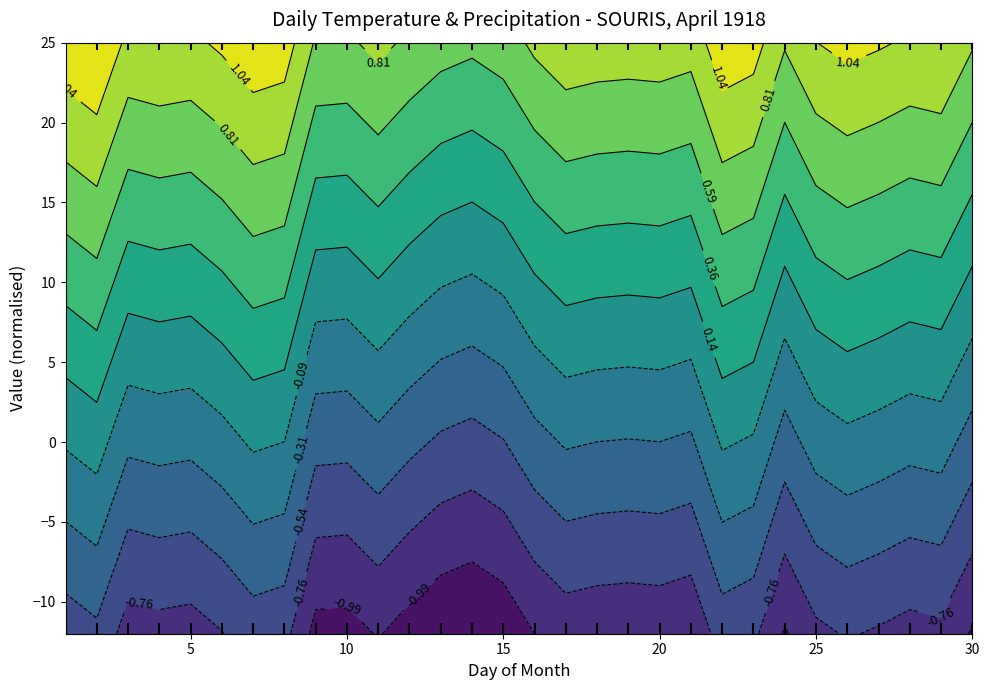

What is the sum of the Max Temp (C) values at 15 and 20?

35.6